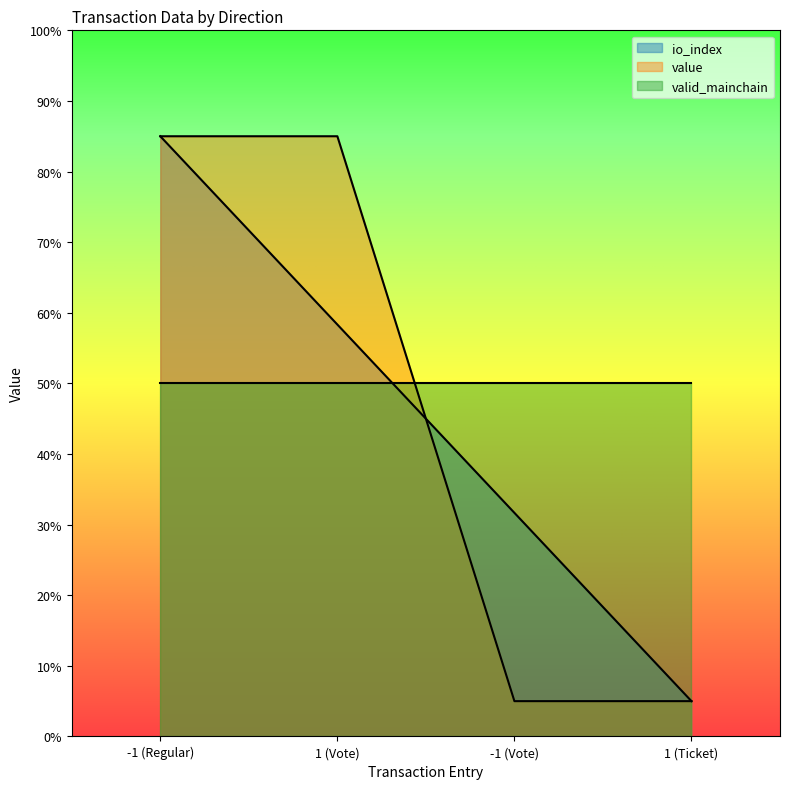

What is the difference between the maximum and minimum values in the value series?

80.0